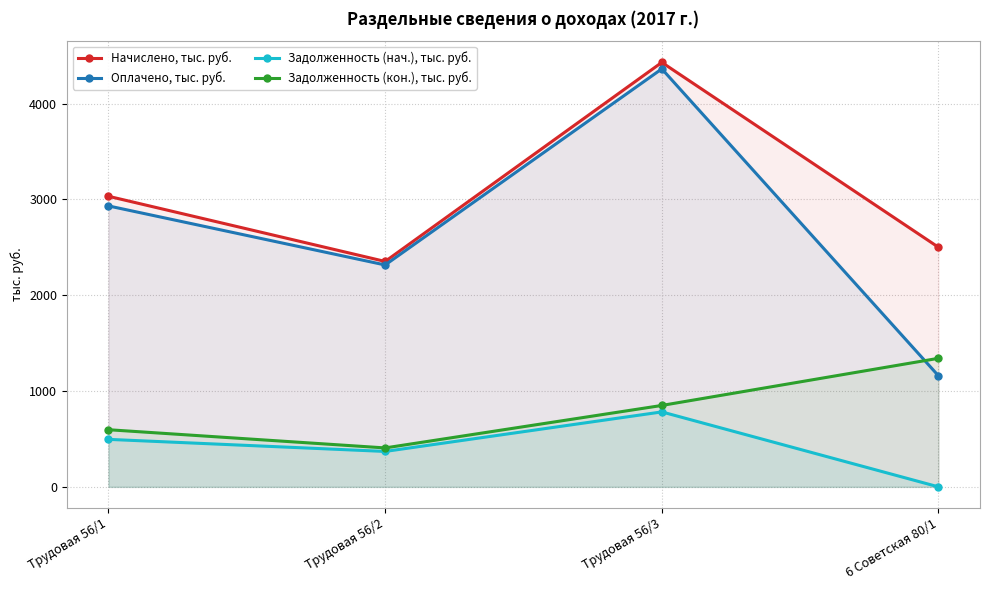

The Начислено, тыс. руб. series shows 3032.9 at Трудовая 56/1. True or false?

True